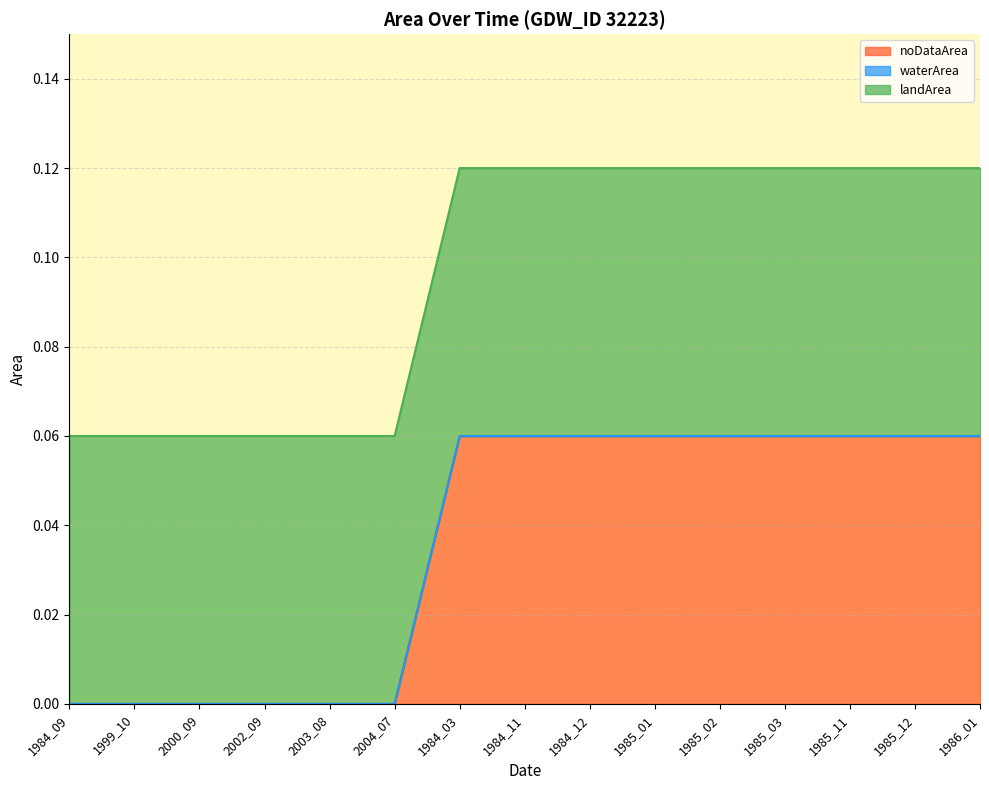

Reading right to left, extract all data points from this chart.

landArea: 1986_01=0.1	1985_12=0.1	1985_11=0.1	1985_03=0.1	1985_02=0.1	1985_01=0.1	1984_12=0.1	1984_11=0.1	1984_03=0.1	2004_07=0.1	2003_08=0.1	2002_09=0.1	2000_09=0.1	1999_10=0.1	1984_09=0.1
waterArea: 1986_01=0.0	1985_12=0.0	1985_11=0.0	1985_03=0.0	1985_02=0.0	1985_01=0.0	1984_12=0.0	1984_11=0.0	1984_03=0.0	2004_07=0.0	2003_08=0.0	2002_09=0.0	2000_09=0.0	1999_10=0.0	1984_09=0.0
noDataArea: 1986_01=0.1	1985_12=0.1	1985_11=0.1	1985_03=0.1	1985_02=0.1	1985_01=0.1	1984_12=0.1	1984_11=0.1	1984_03=0.1	2004_07=0.0	2003_08=0.0	2002_09=0.0	2000_09=0.0	1999_10=0.0	1984_09=0.0